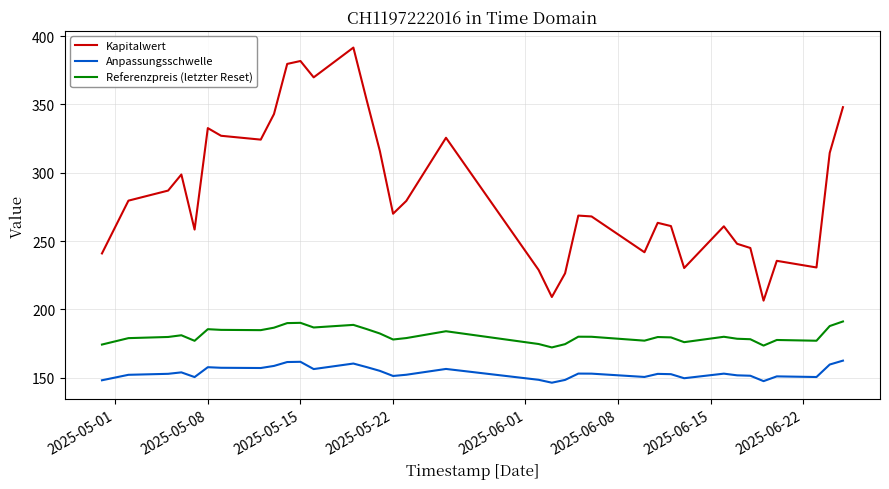

What are all the series names shown in the legend?

Kapitalwert, Anpassungsschwelle, Referenzpreis (letzter Reset)